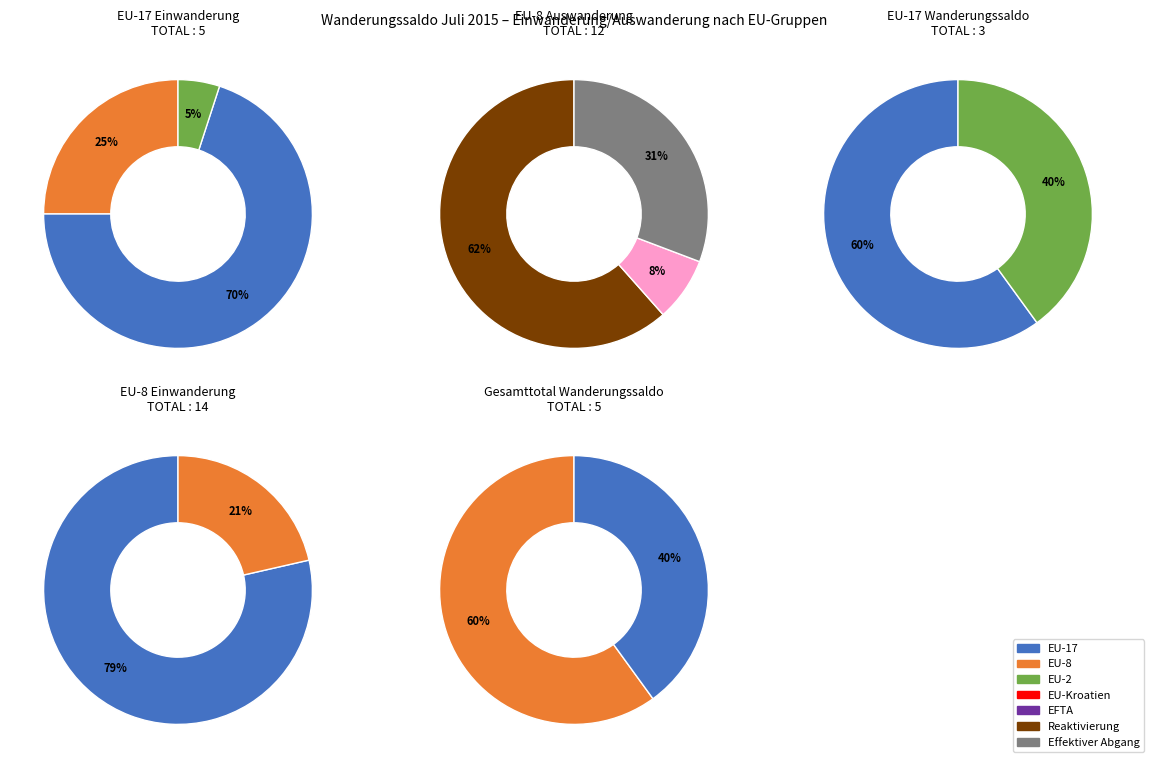

Does EU-8 represent more than half of the total?

Yes